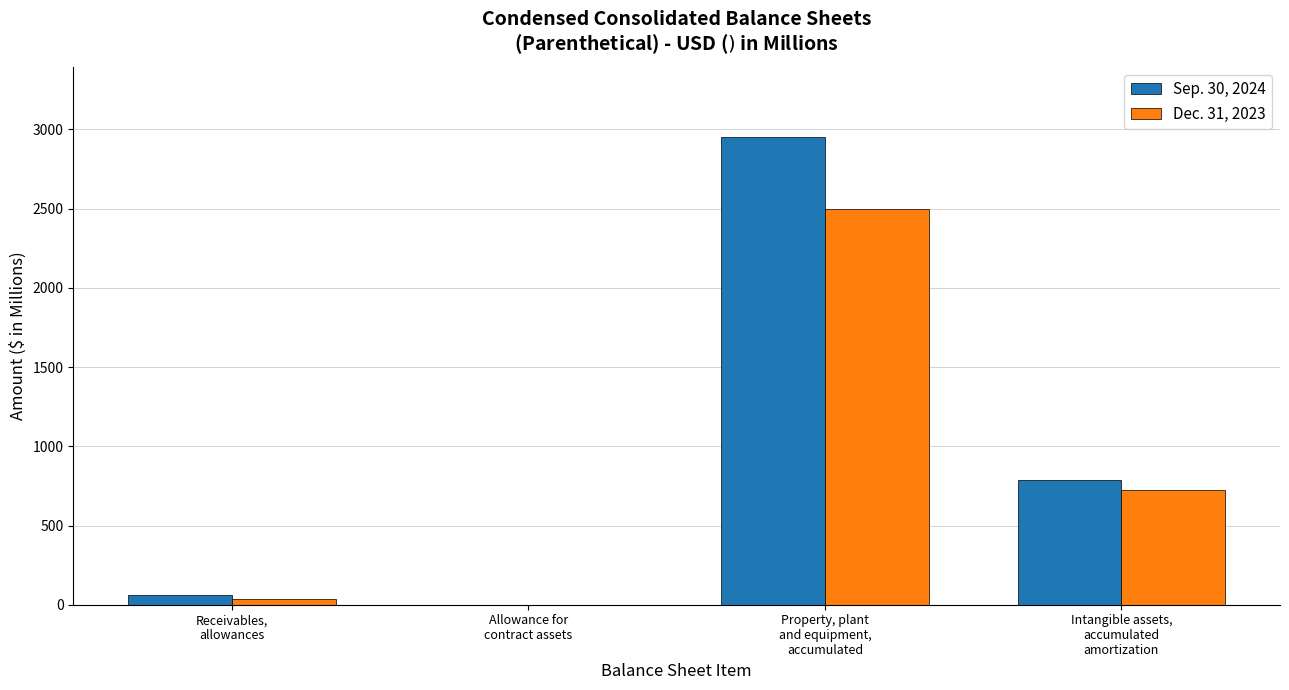

The Sep. 30, 2024 series shows 2950.8 at Property, plant
and equipment,
accumulated. True or false?

True